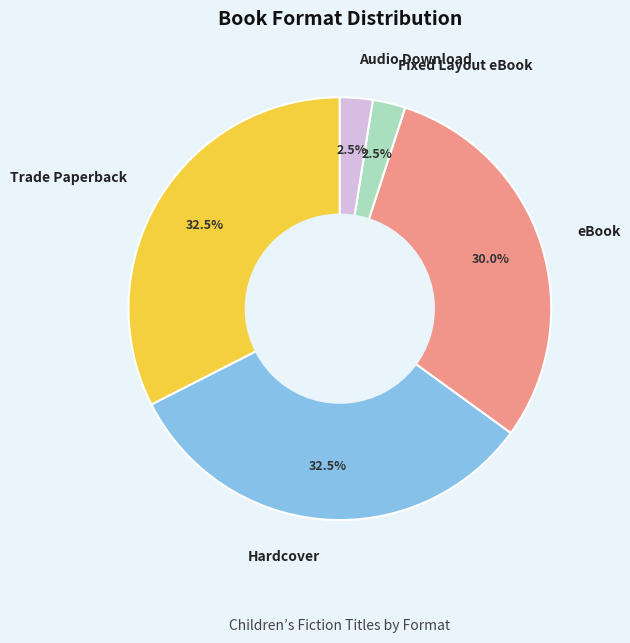

To the nearest percent, what is the difference between the largest and smallest slice percentages?

30%